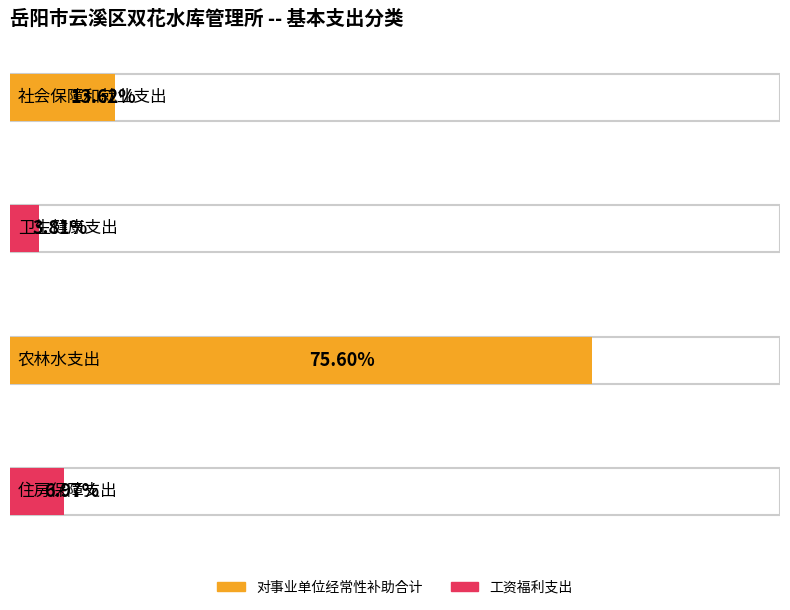

Which series has the largest total across all categories?

对事业单位经常性补助合计